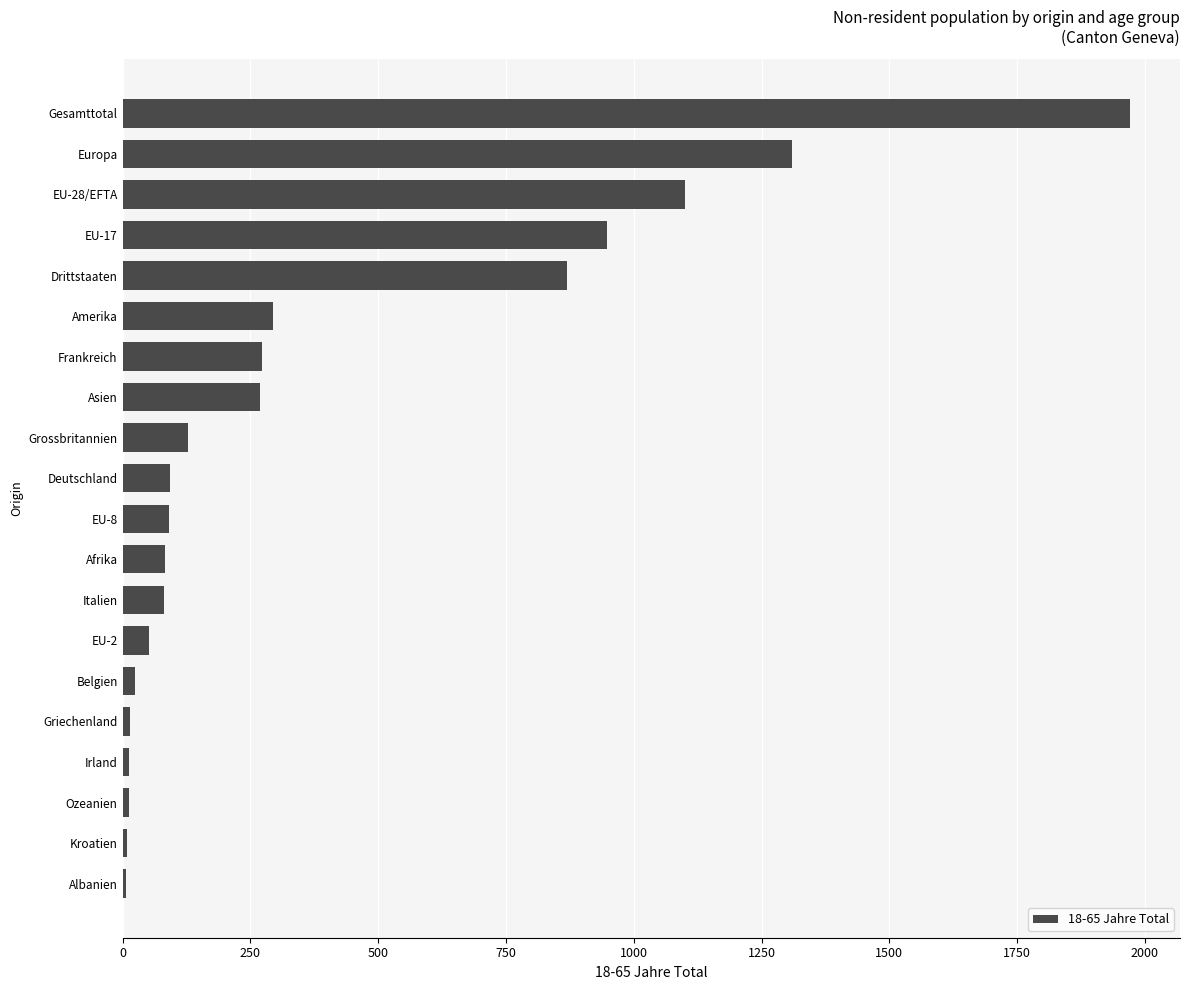

The value at Europa is 1309. True or false?

True